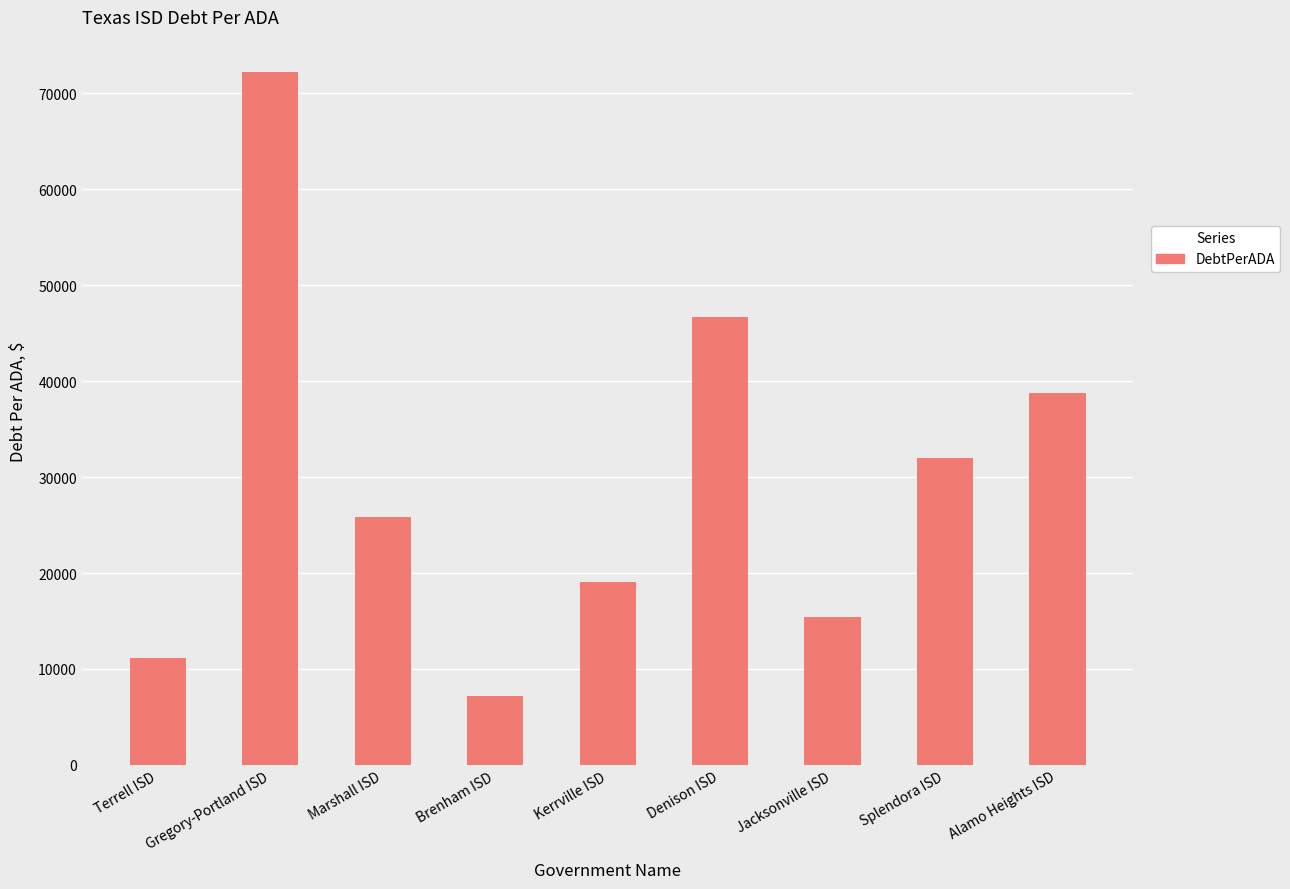

What value does the data have at Brenham ISD?

7207.8